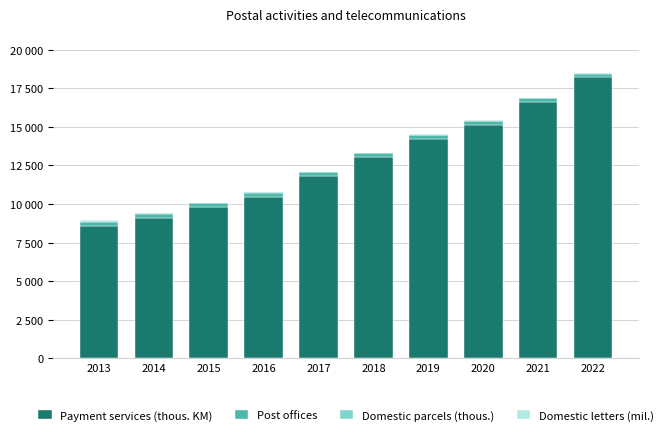

Where does the Domestic letters (mil.) series first go above 24?

2022